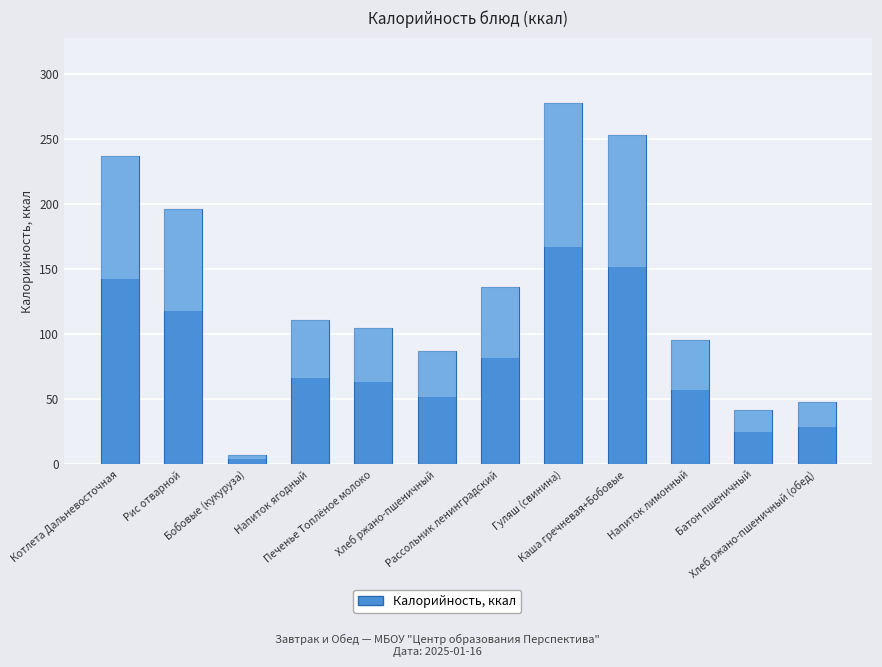

Reading left to right, extract all data points from this chart.

237	196	7	111	105	87	136	278	253	96	42	48